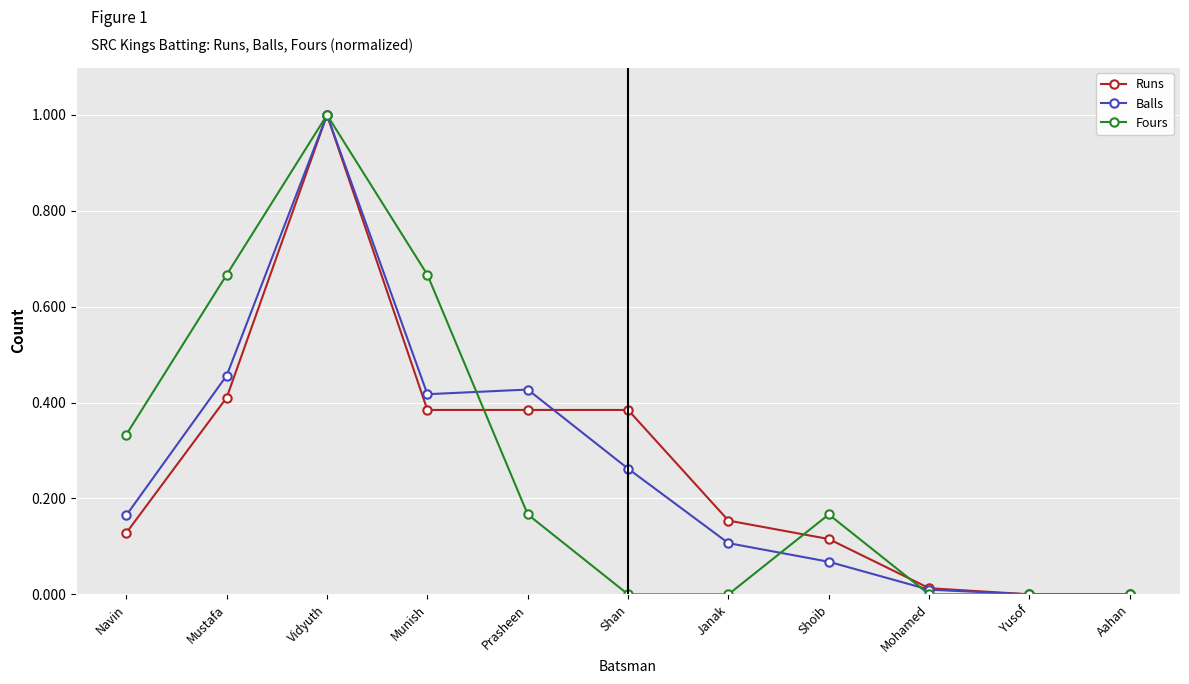

The value of Balls at Aahan is 0.0. True or false?

True